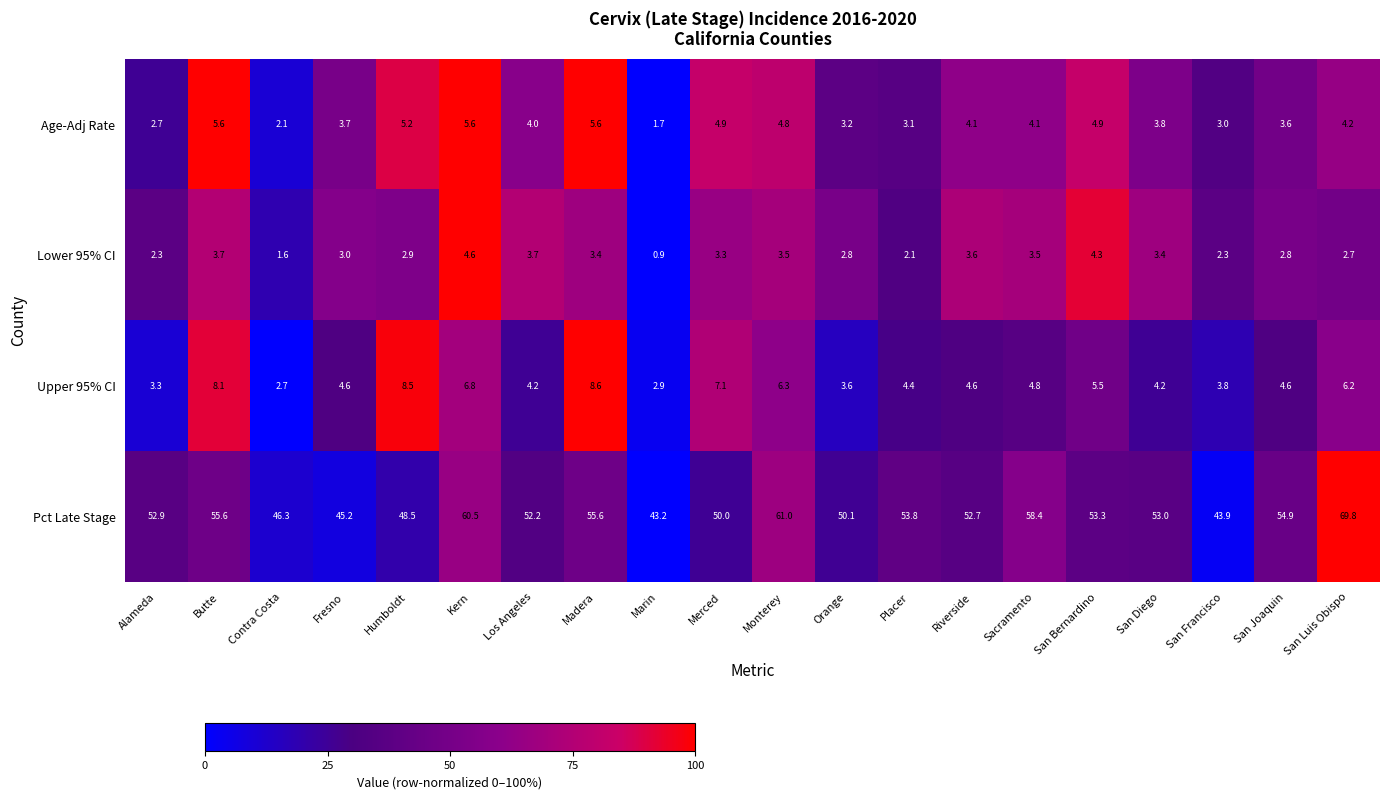

What is the spread (max minus min) of values at Madera?

52.2